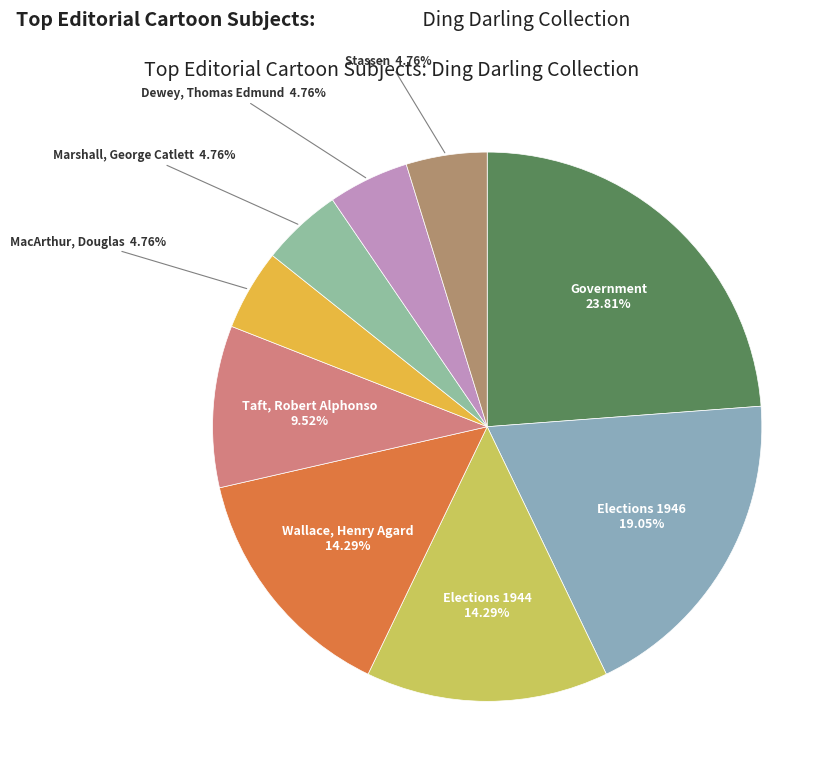

How many slices are in this pie chart?

9